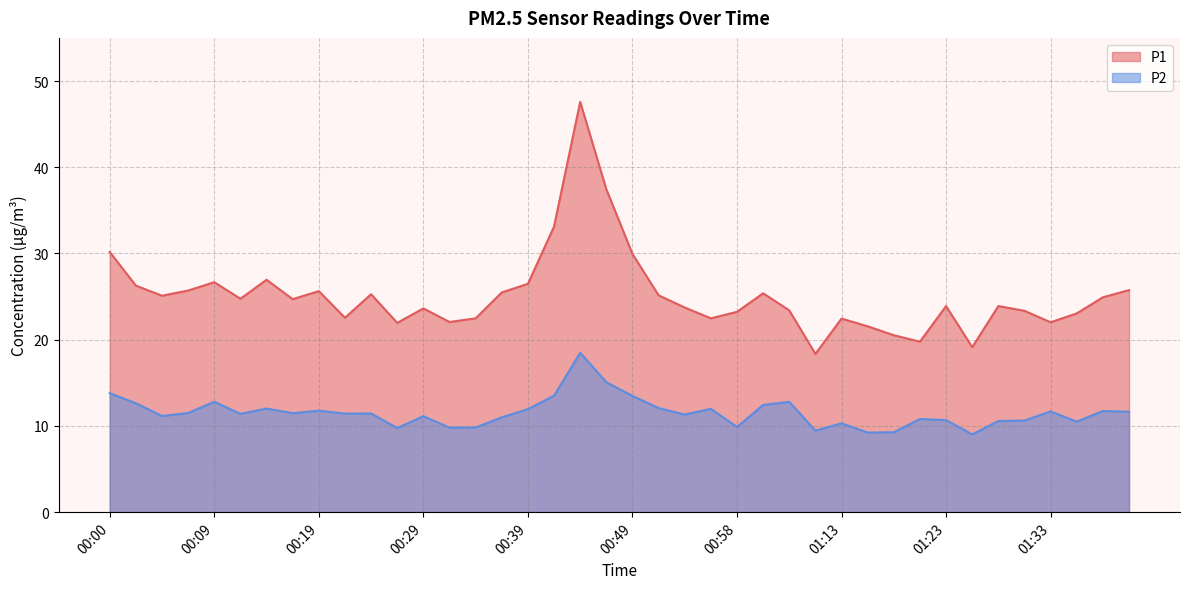

Does the chart display data point markers on the line(s)?

No